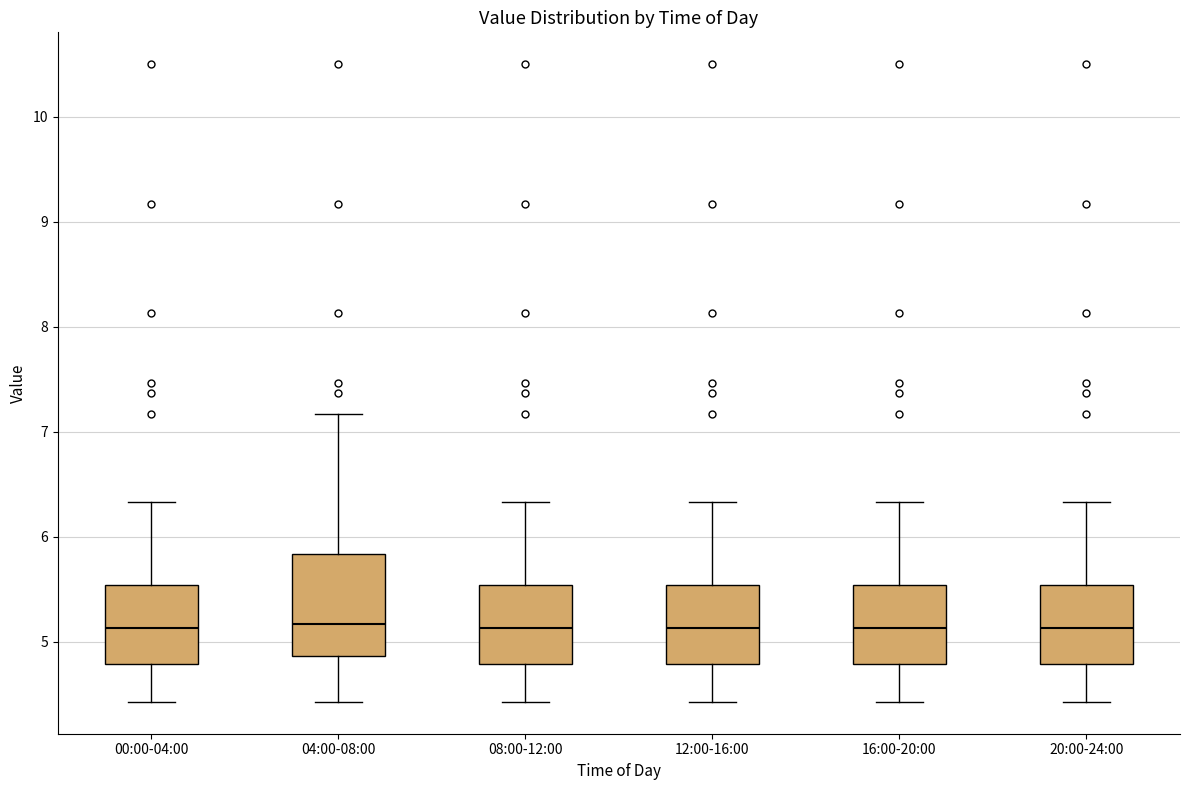

Where is the upper edge of the box for 16:00-20:00 on the y-axis? The values are not printed on the chart, so give them approximately, as read against the axis.

5.5